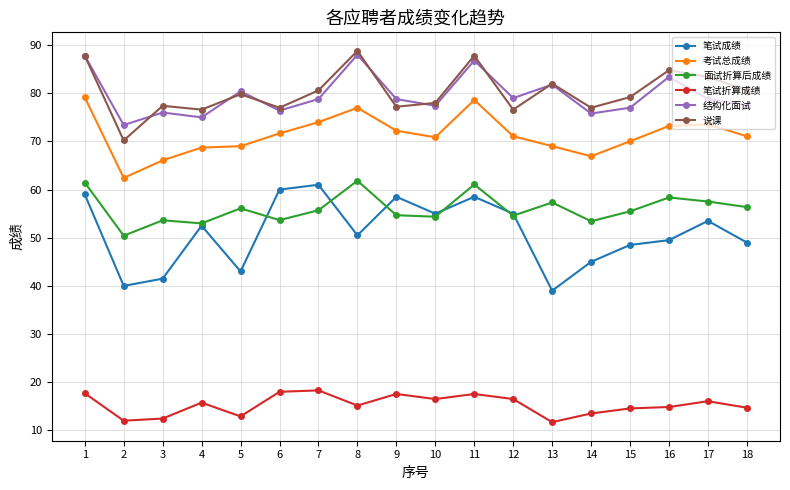

At which category does 笔试成绩 reach its first local peak?

4